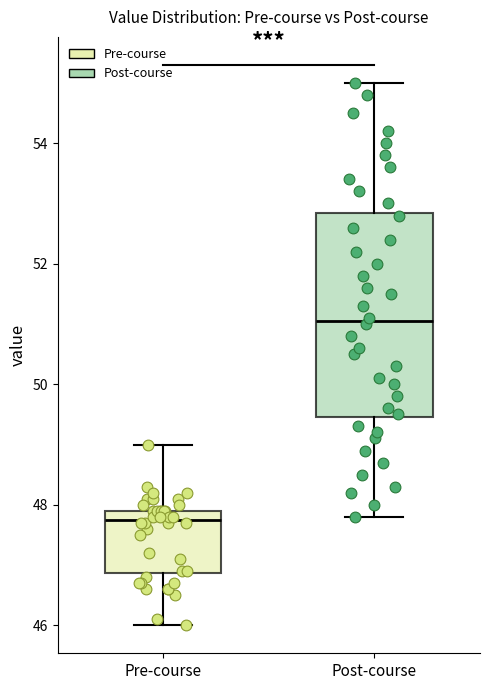

Reading left to right, transcribe this box plot: for each box, give where its median line is, the range the box spans, and where its two whiskers end, as read against the y-axis. The values are not printed on the chart, so give them approximately, as read against the axis.

Pre-course: median 47.8, box 46.8 to 48.0, whiskers 46.0 to 49.0
Post-course: median 51.0, box 49.4 to 52.8, whiskers 47.8 to 55.0